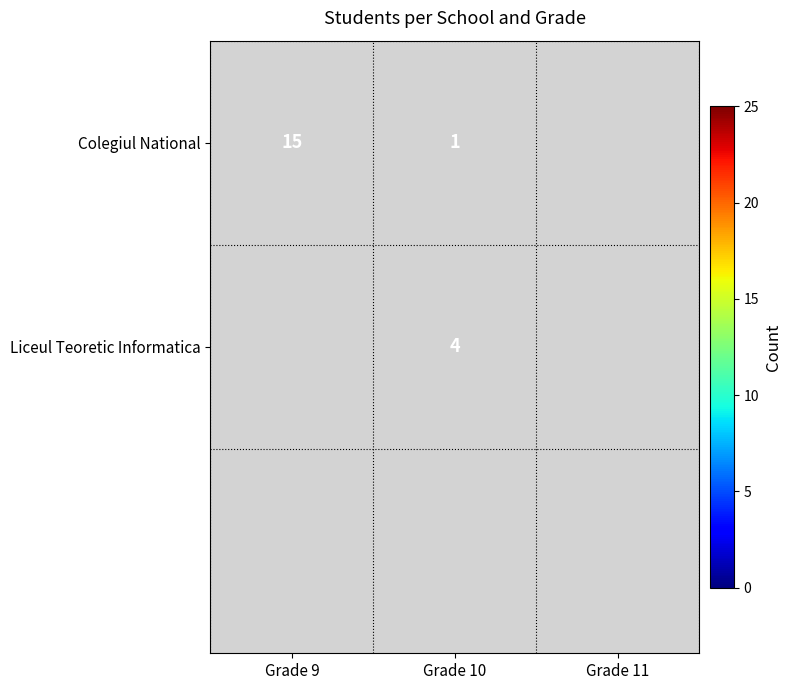

The Colegiul National series shows 0 at Grade 10. True or false?

False